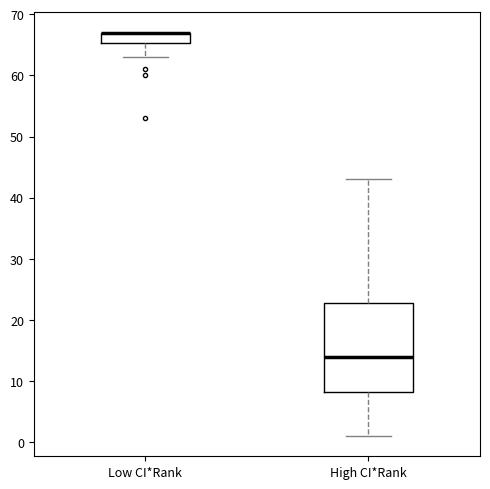

Where does the lower whisker of the box for Low CI*Rank end on the y-axis? The values are not printed on the chart, so give them approximately, as read against the axis.

63